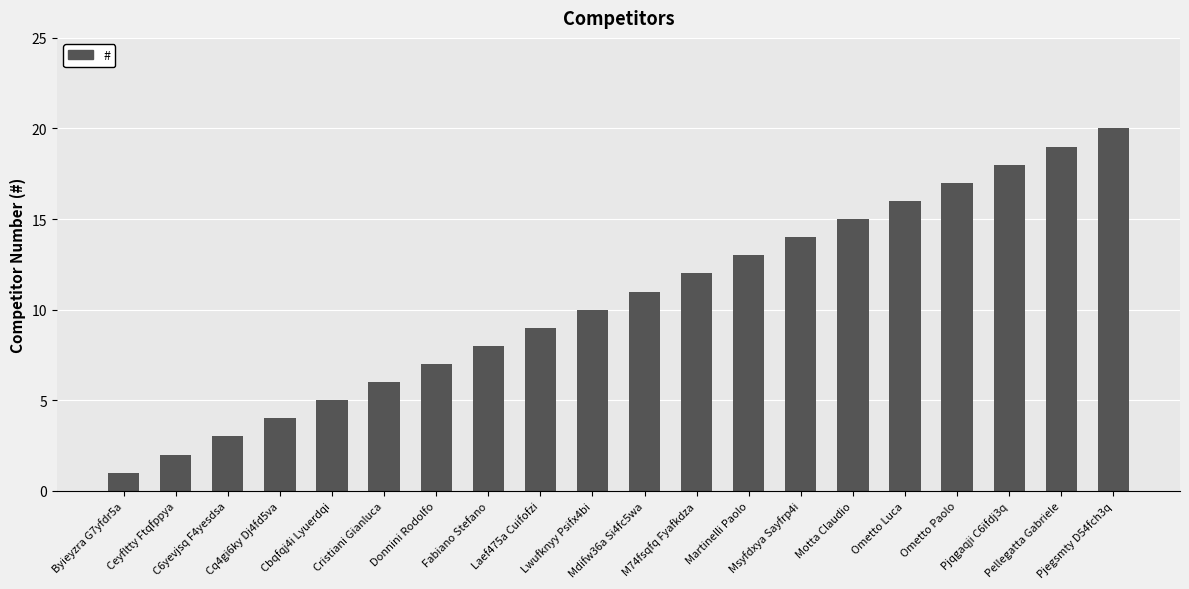

What is the ratio of the value at Byieyzra G7yfdr5a to the value at Fabiano Stefano?

0.1